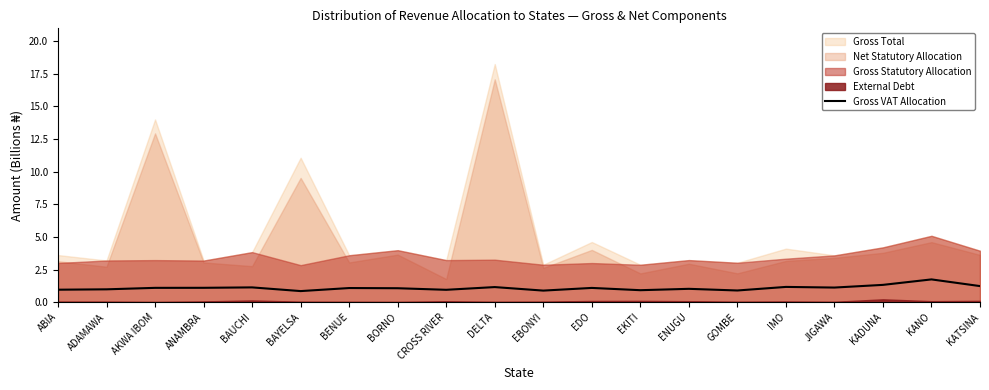

True or false: Gross VAT Allocation has a value of 1.1 at EDO.

True